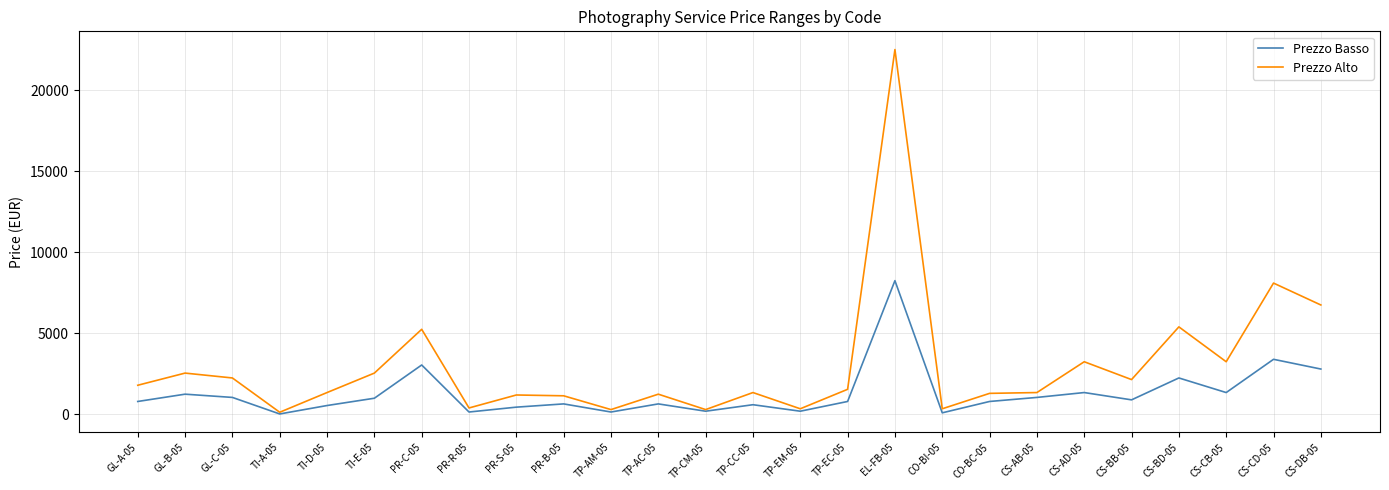

Which series has the largest range (max minus min)?

Prezzo Alto